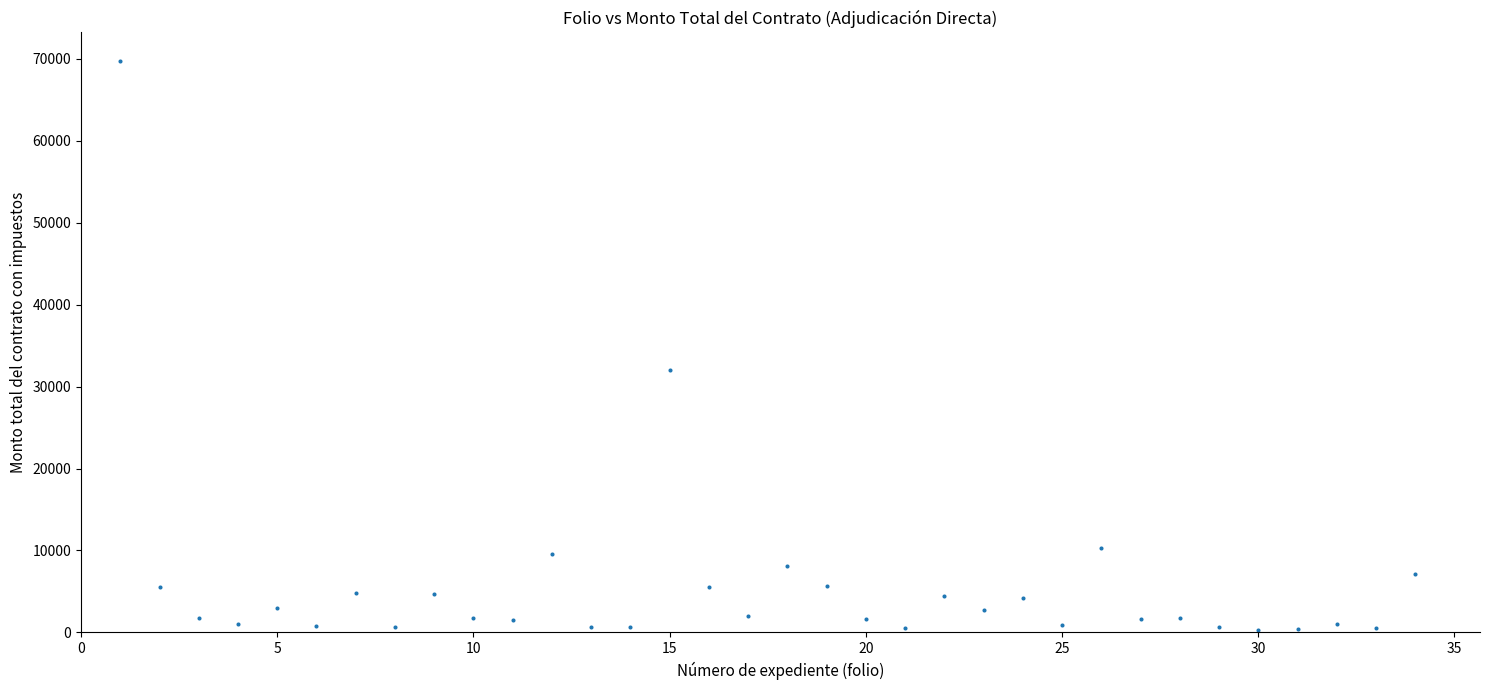

What is the range of X values (max minus min)?

33.0